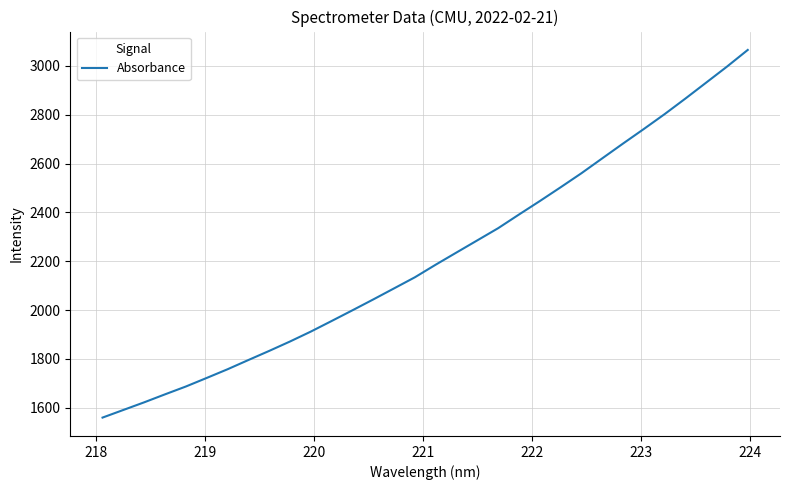

What is the difference between the maximum and minimum values?

1505.9